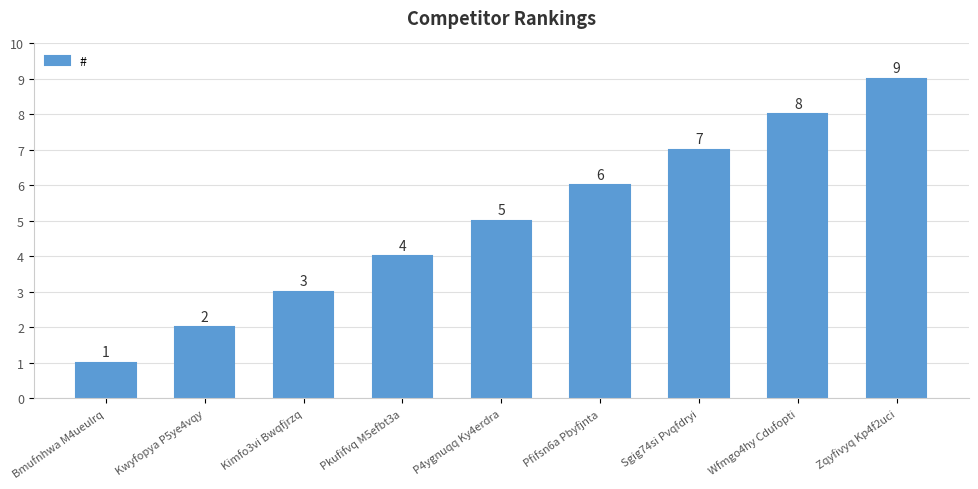

How many data points are less than 5?

4